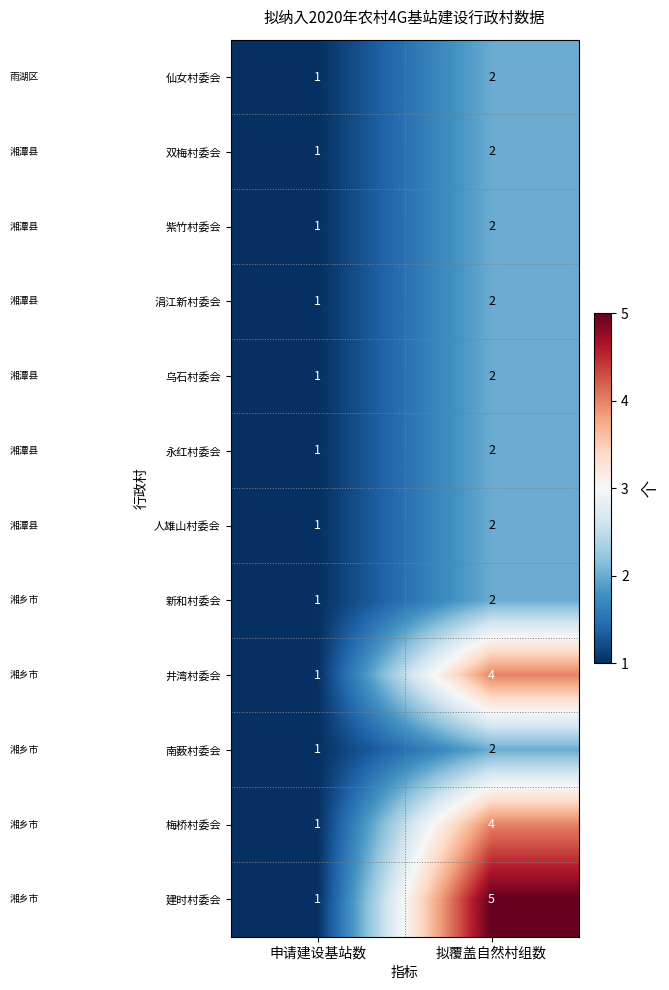

Count the number of categories in the chart.

2